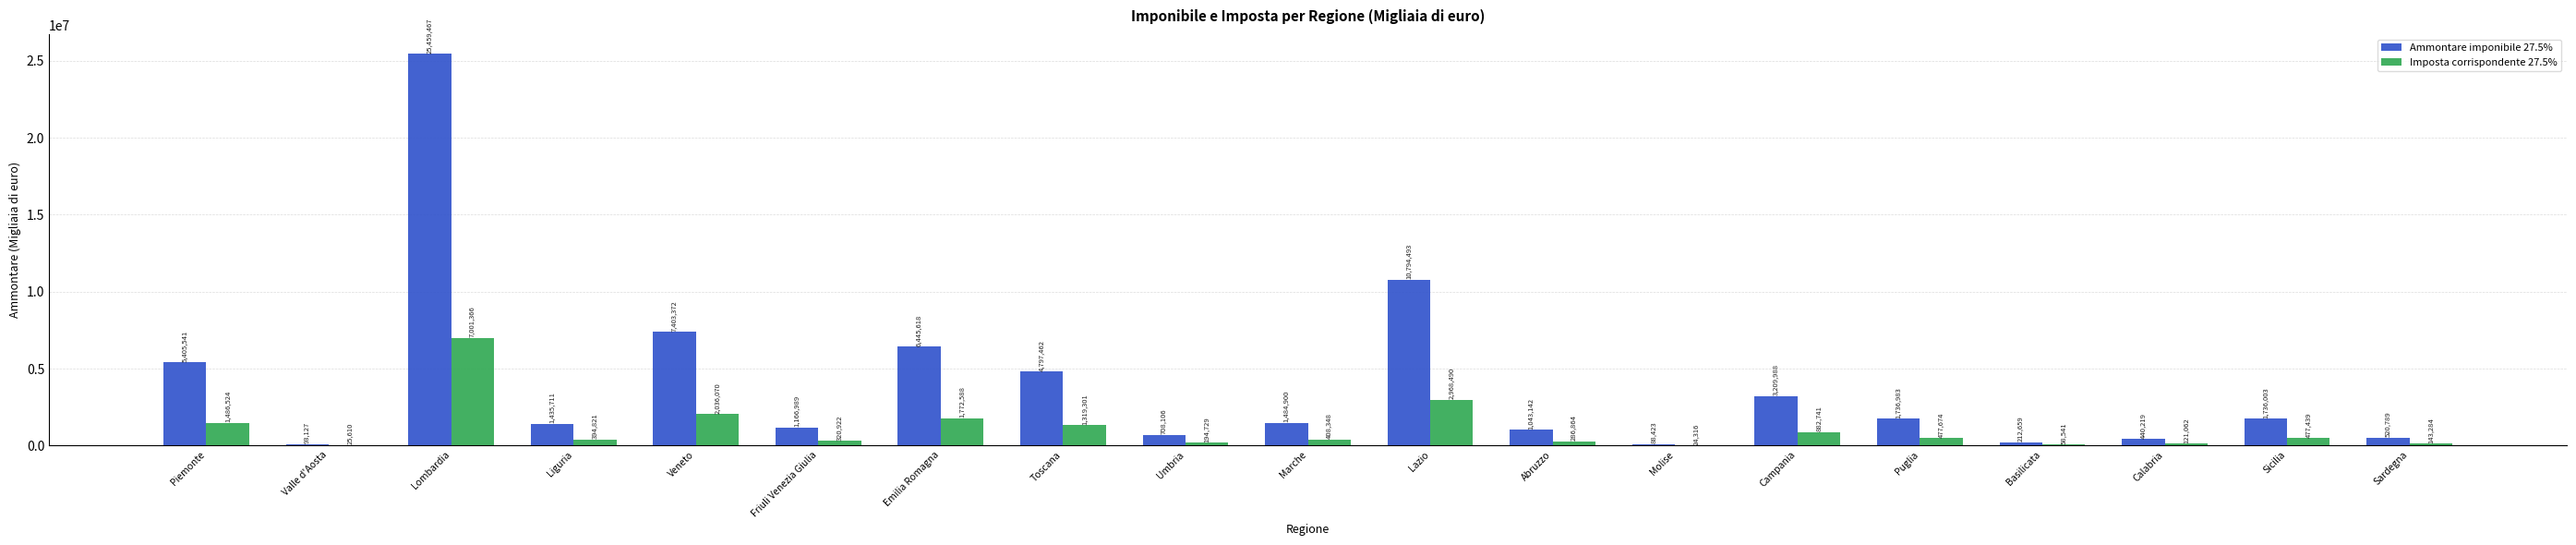

True or false: Ammontare imponibile 27.5% has a value of 1831553 at Emilia Romagna.

False